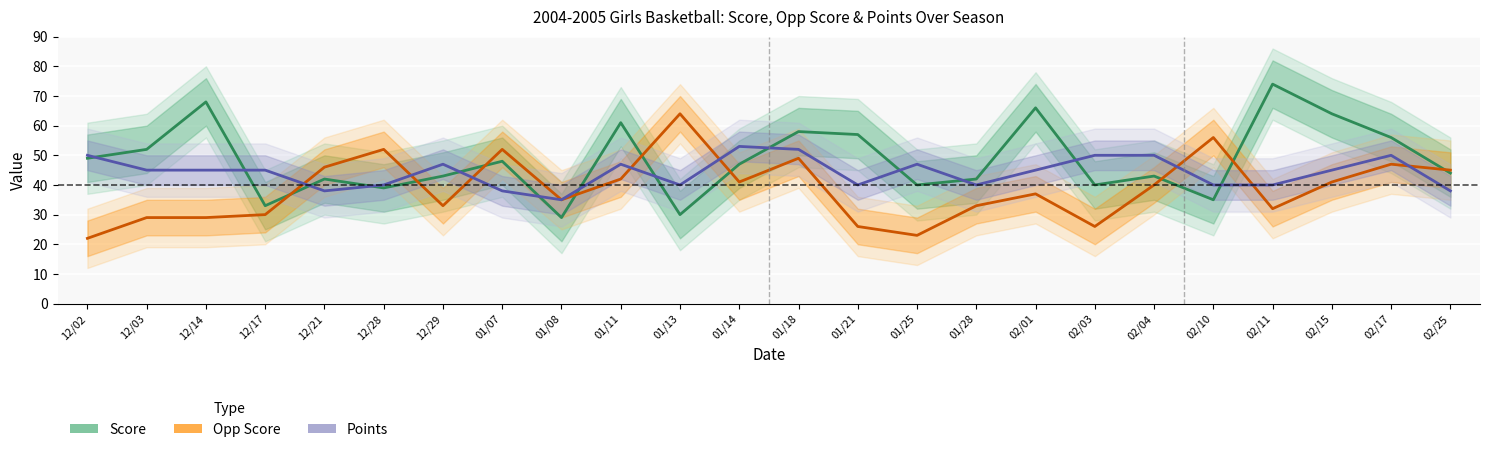

True or false: Score has more than 1 points higher than both neighbors.

True